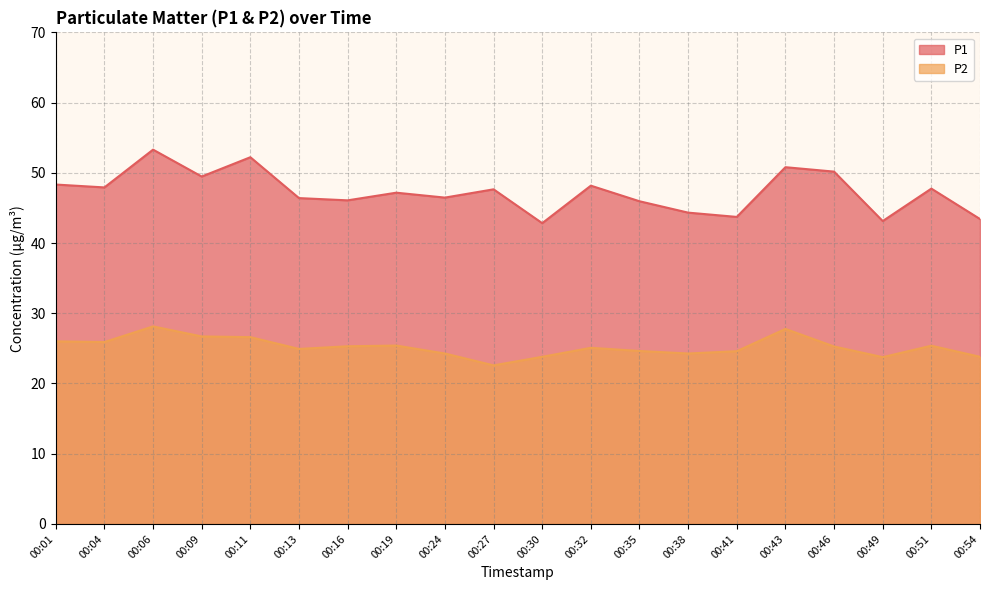

At 00:32, list the series in order from smallest to largest.

P2, P1